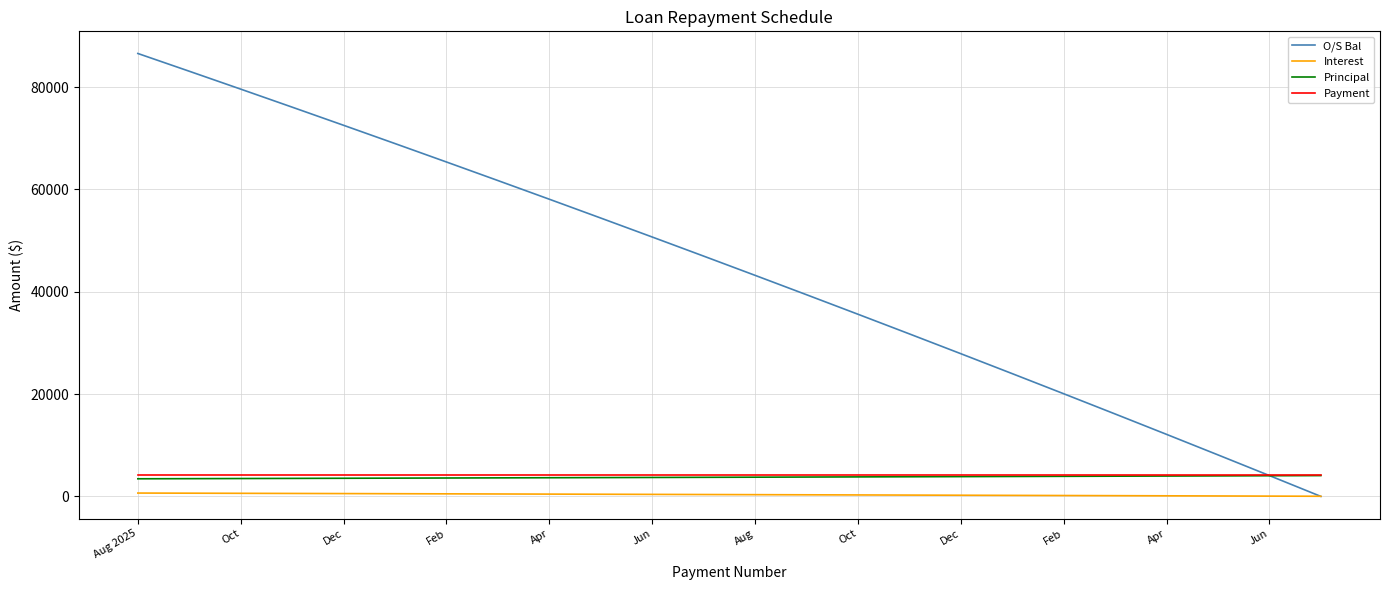

True or false: Interest and Payment intersect in this chart.

False